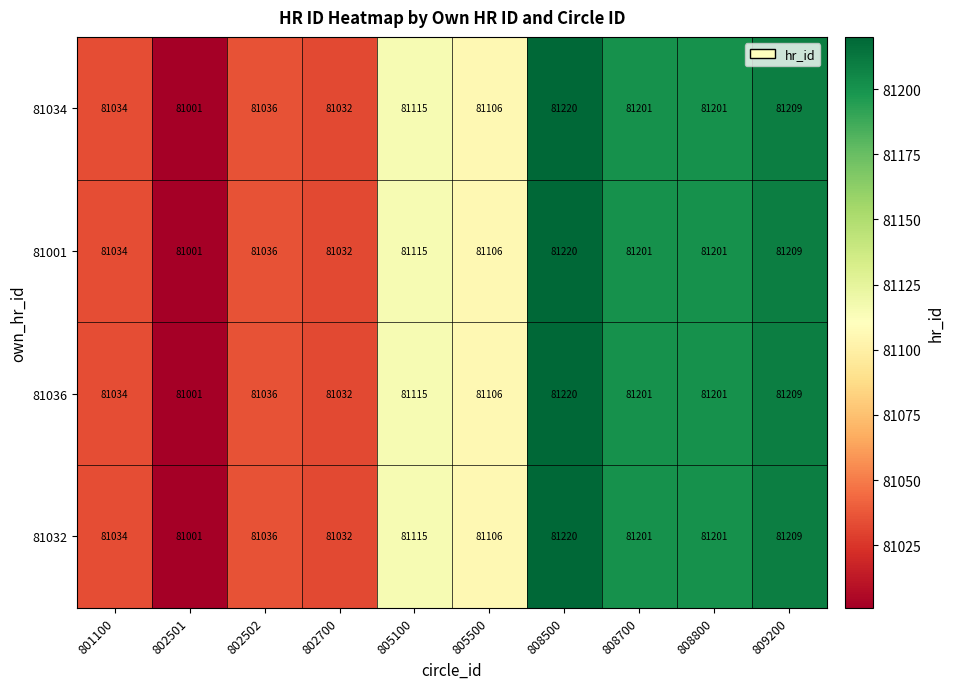

At which category is the sum across all series the highest?

808500